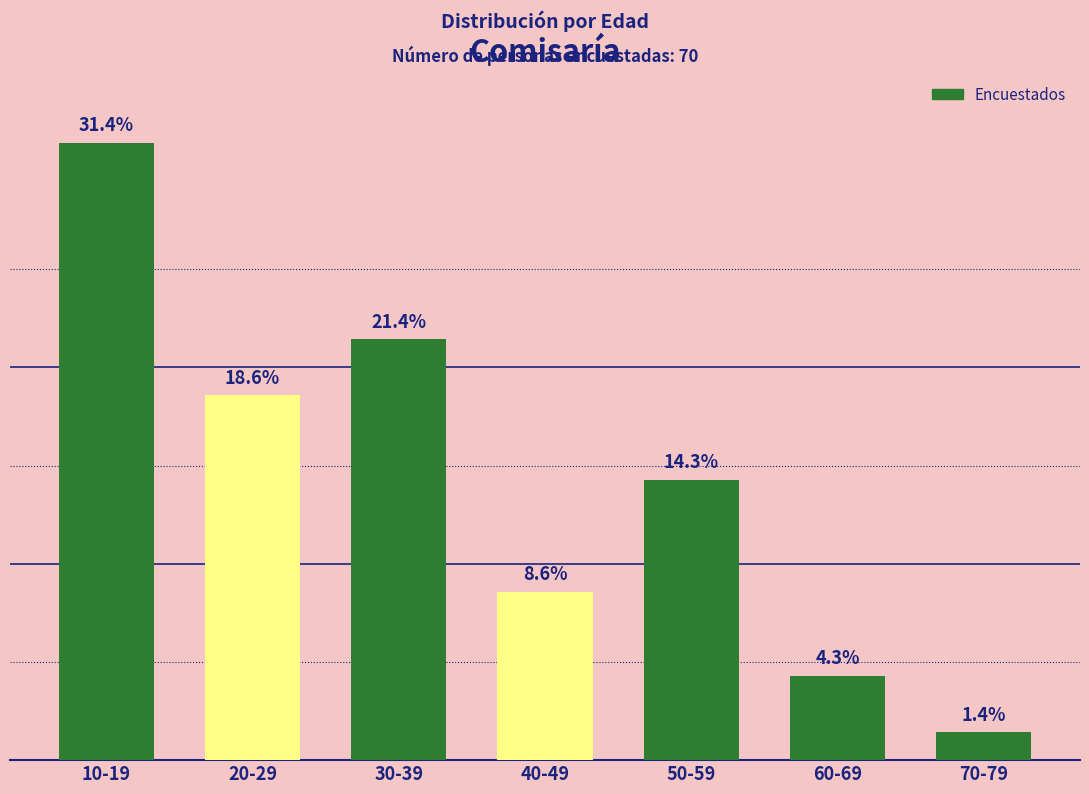

Rank the categories by value from highest to lowest.

10-19, 30-39, 20-29, 50-59, 40-49, 60-69, 70-79